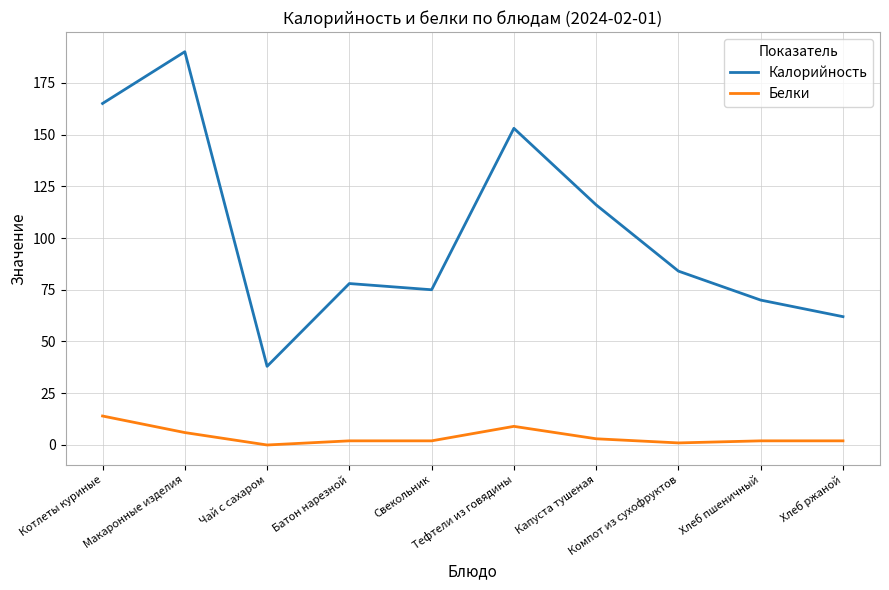

What is the lowest value of the Калорийность series?

38